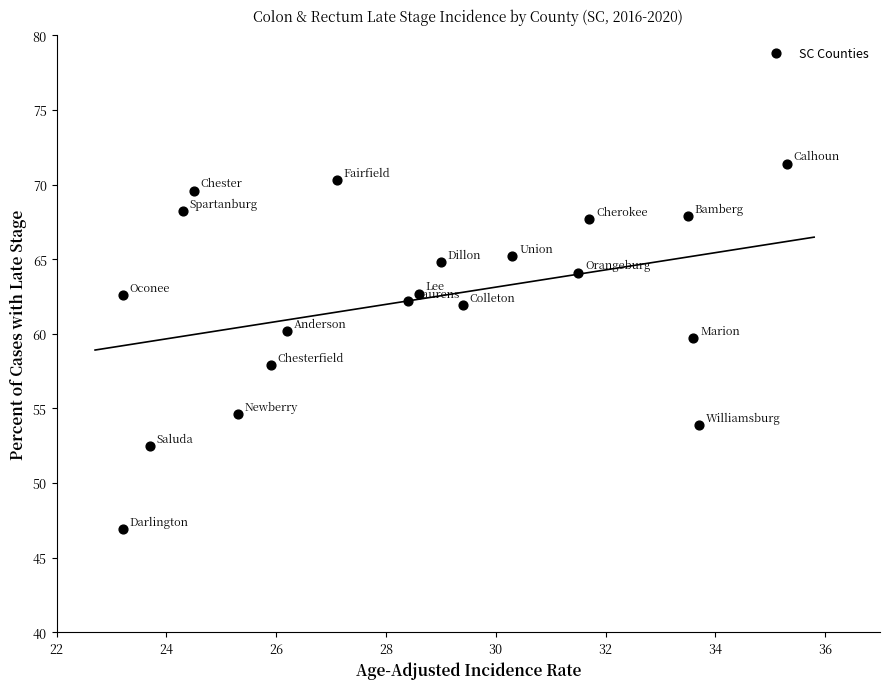

What is the range of Y values (max minus min)?

24.5